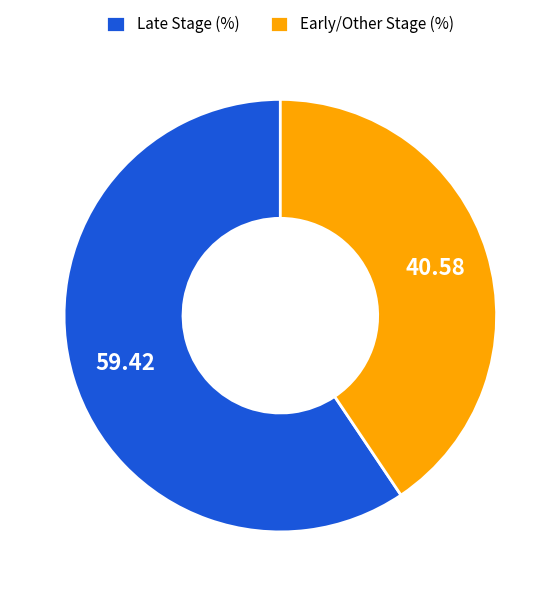

Combined, do Late Stage (%) and Early/Other Stage (%) account for over 50%?

Yes